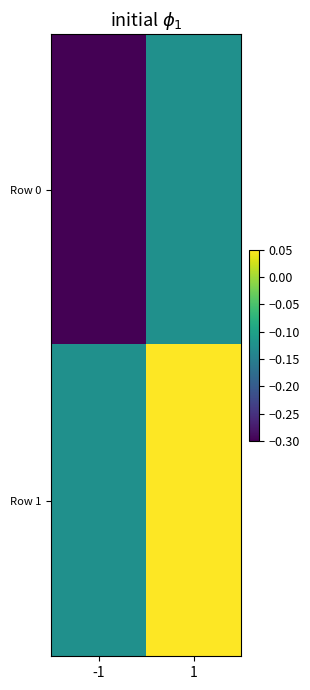

Which series changed the most between -1 and 1?

Row 0